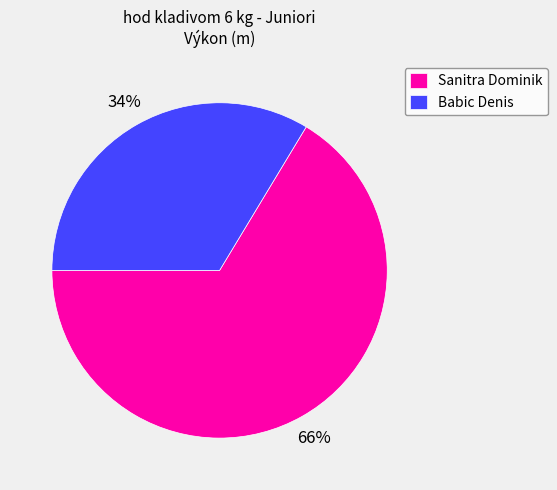

Is it true that Babic Denis is 45% of the pie?

False